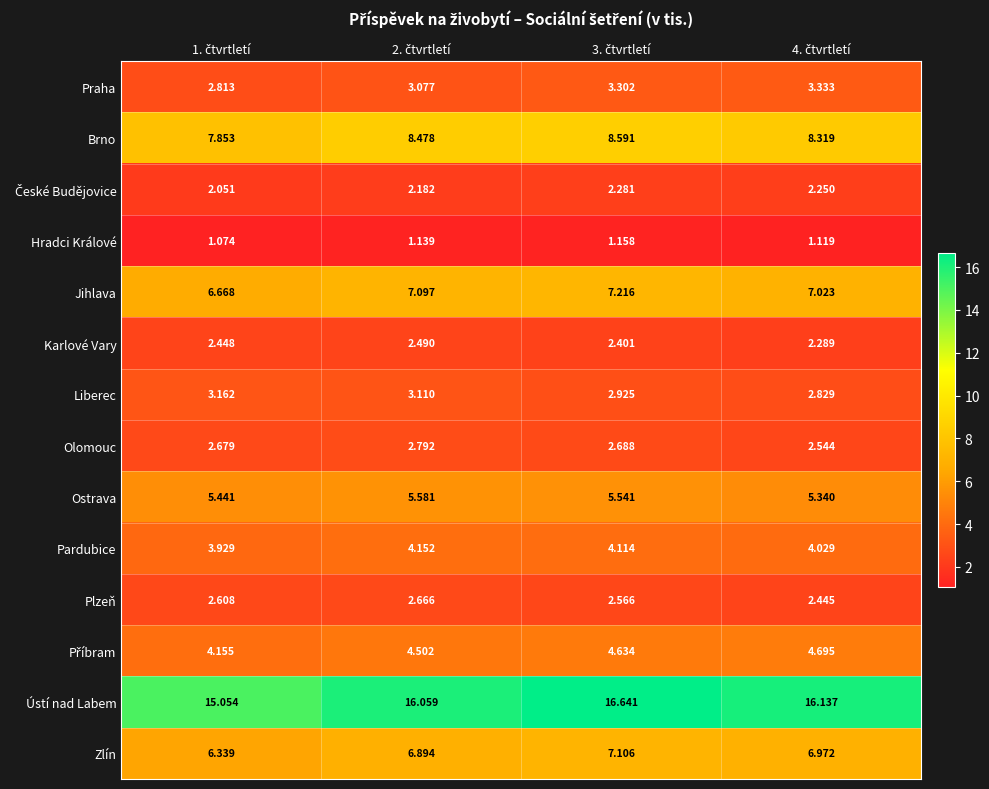

Which series has the largest total across all categories?

Ústí nad Labem